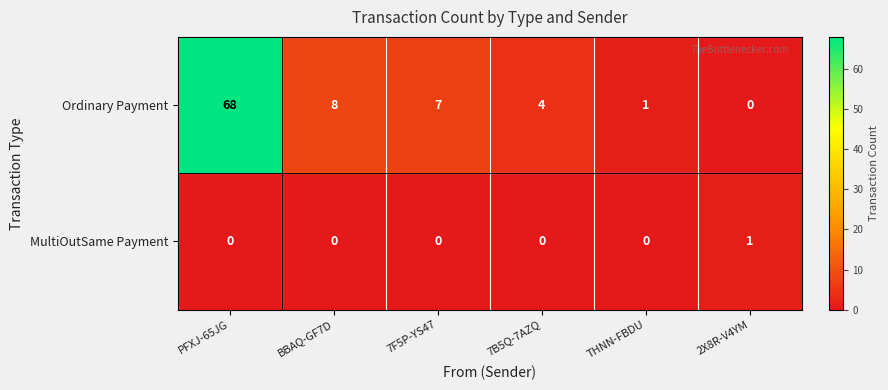

What is the difference between the maximum and minimum values in the Ordinary Payment series?

68